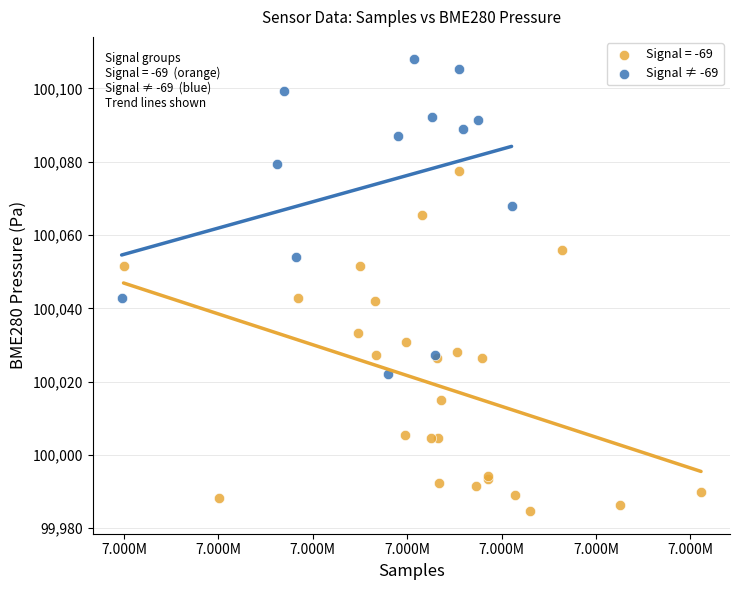

Which series contains the lowest Y value?

Signal = -69